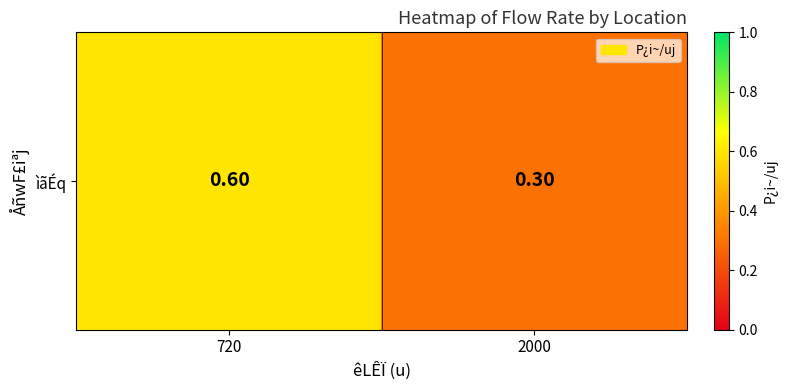

What is the change in value from 720 to 2000?

-0.3